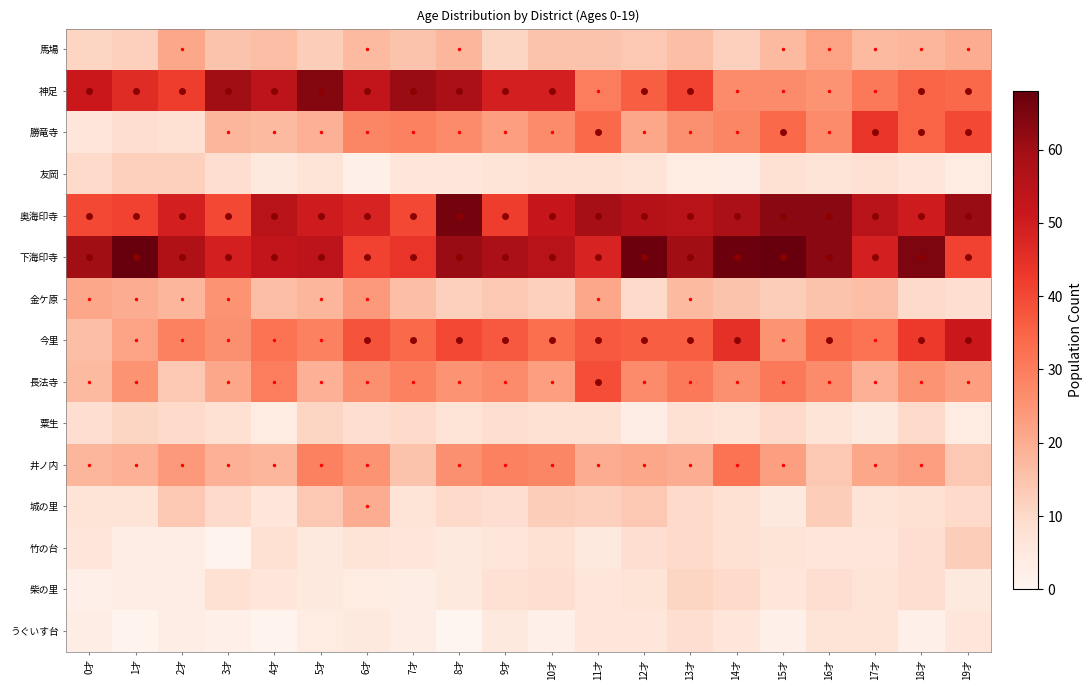

Reading right to left, what are all the values shown in this chart?

馬場: 19才=20	18才=18	17才=17	16才=22	15才=17	14才=12	13才=16	12才=14	11才=15	10才=15	9才=11	8才=18	7才=15	6才=17	5才=13	4才=16	3才=15	2才=21	1才=12	0才=11
神足: 19才=34	18才=35	17才=31	16才=25	15才=27	14才=27	13才=41	12才=36	11才=30	10才=49	9才=49	8才=58	7才=61	6才=53	5才=64	4才=54	3才=60	2才=42	1才=46	0才=51
勝竜寺: 19才=40	18才=35	17才=44	16才=27	15才=34	14才=28	13才=26	12才=21	11才=34	10才=27	9才=23	8才=27	7才=29	6才=28	5才=19	4才=17	3才=18	2才=8	1才=9	0才=6
友岡: 19才=4	18才=6	17才=8	16才=7	15才=8	14才=3	13才=4	12才=7	11才=8	10才=8	9才=7	8才=6	7才=6	6才=2	5才=7	4才=5	3才=9	2才=12	1才=12	0才=10
奥海印寺: 19才=61	18才=50	17才=55	16才=63	15才=63	14才=58	13才=55	12才=56	11才=59	10才=52	9才=42	8才=66	7才=40	6才=48	5才=50	4才=55	3才=40	2才=49	1才=41	0才=40
下海印寺: 19才=41	18才=65	17才=49	16才=63	15才=68	14才=67	13才=60	12才=67	11才=48	10才=55	9才=58	8才=61	7才=44	6才=41	5才=54	4才=53	3才=49	2才=57	1才=68	0才=60
金ケ原: 19才=9	18才=10	17才=16	16才=15	15才=13	14才=15	13才=17	12才=10	11才=21	10才=12	9才=14	8才=12	7才=16	6才=24	5才=18	4才=16	3才=25	2才=18	1才=20	0才=21
今里: 19才=51	18才=43	17才=32	16才=34	15才=25	14才=45	13才=36	12才=36	11才=37	10才=33	9才=37	8才=40	7才=34	6才=38	5才=29	4才=32	3才=26	2才=29	1才=22	0才=16
長法寺: 19才=23	18才=25	17才=19	16才=27	15才=31	14才=26	13才=31	12才=27	11才=39	10才=23	9才=27	8才=25	7才=29	6才=26	5才=19	4才=30	3才=21	2才=14	1才=25	0才=17
粟生: 19才=4	18才=10	17才=5	16才=7	15才=10	14才=7	13才=8	12才=3	11才=8	10才=8	9才=9	8才=7	7才=10	6才=9	5才=11	4才=4	3才=8	2才=10	1才=11	0才=9
井ノ内: 19才=14	18才=23	17才=21	16才=14	15才=23	14才=32	13才=20	12才=21	11才=20	10才=28	9才=29	8才=26	7才=15	6才=25	5才=29	4才=18	3才=19	2才=24	1才=19	0才=18
城の里: 19才=10	18才=8	17才=7	16才=13	15才=5	14才=8	13才=10	12才=14	11才=12	10才=13	9才=9	8才=10	7才=7	6才=20	5才=14	4才=6	3才=10	2才=14	1才=7	0才=7
竹の台: 19才=13	18才=9	17才=6	16才=6	15才=7	14才=8	13才=10	12才=9	11才=5	10才=8	9才=6	8才=5	7才=6	6才=7	5才=5	4才=8	3才=1	2才=3	1才=3	0才=6
柴の里: 19才=5	18才=9	17才=7	16才=9	15才=6	14才=10	13才=11	12才=7	11才=6	10才=9	9才=8	8才=5	7才=3	6才=4	5才=5	4才=6	3才=8	2才=3	1才=3	0才=2
うぐいす台: 19才=6	18才=2	17才=7	16才=7	15才=2	14才=6	13才=9	12才=6	11才=6	10才=2	9才=5	8才=0	7才=3	6才=5	5才=4	4才=1	3才=2	2才=3	1才=1	0才=3